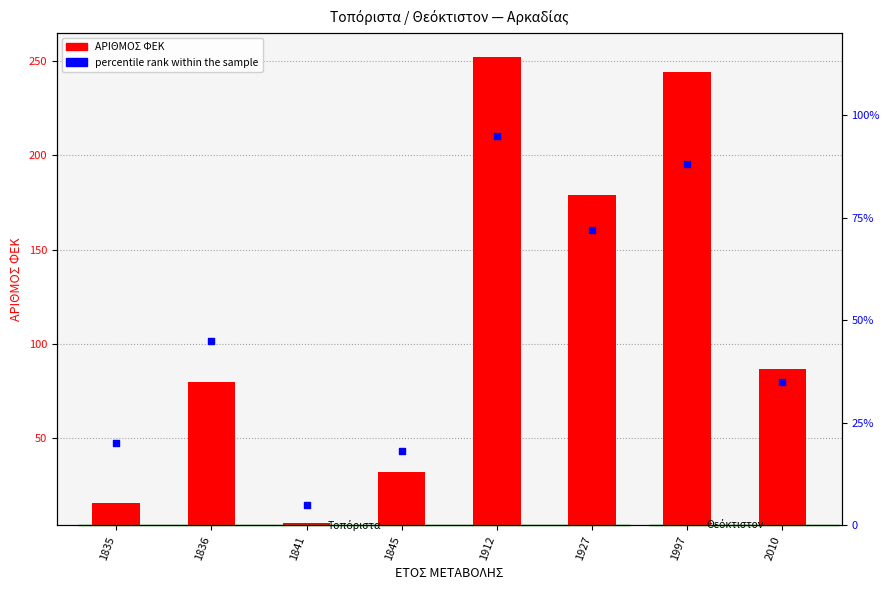

At how many categories does at least one series exceed 236?

2